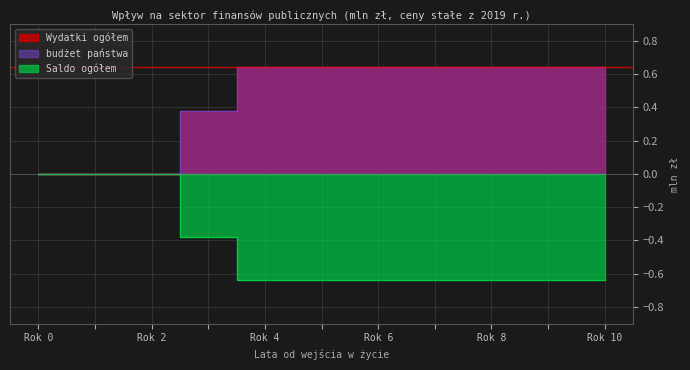

What is the value of the Wydatki ogółem point at the 5th from the left?

0.6